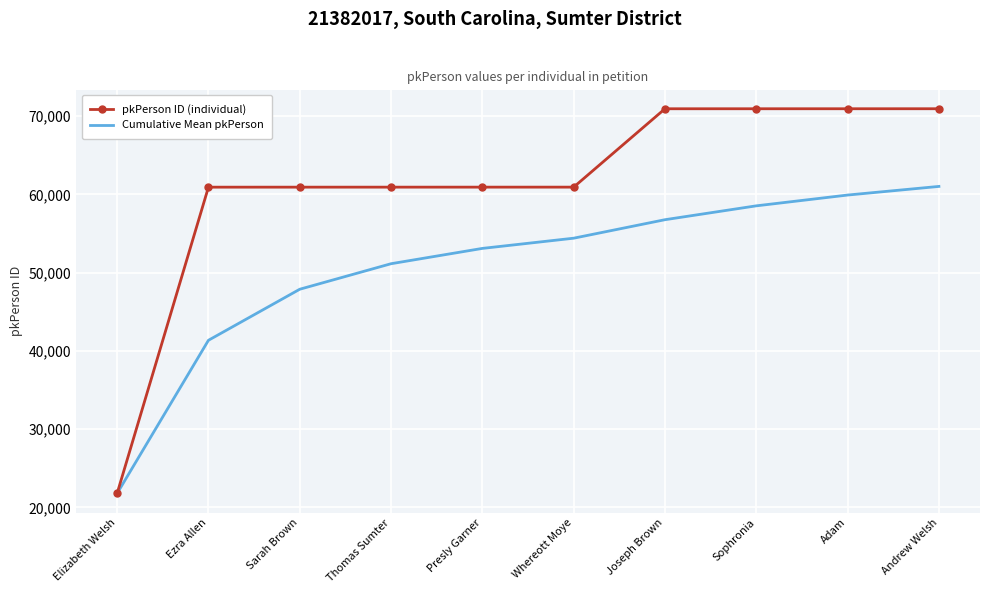

What is the difference between the maximum and minimum values in the Cumulative Mean pkPerson series?

39241.8